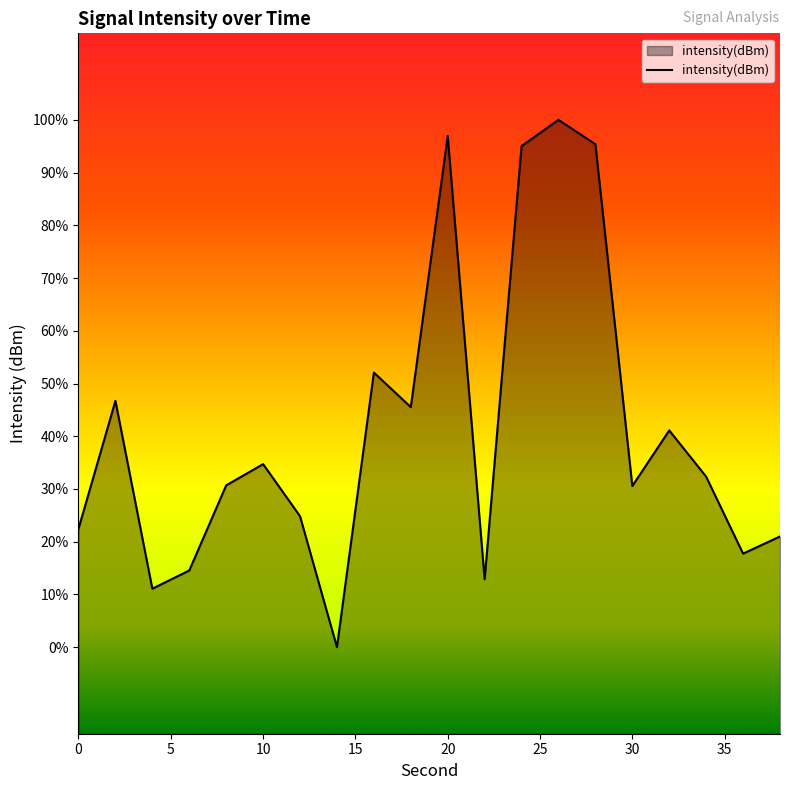

Does the chart display data point markers on the line(s)?

No